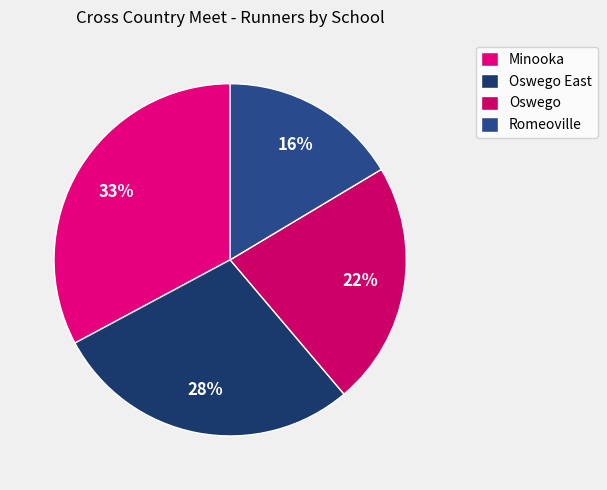

Count the number of slices in the pie.

4